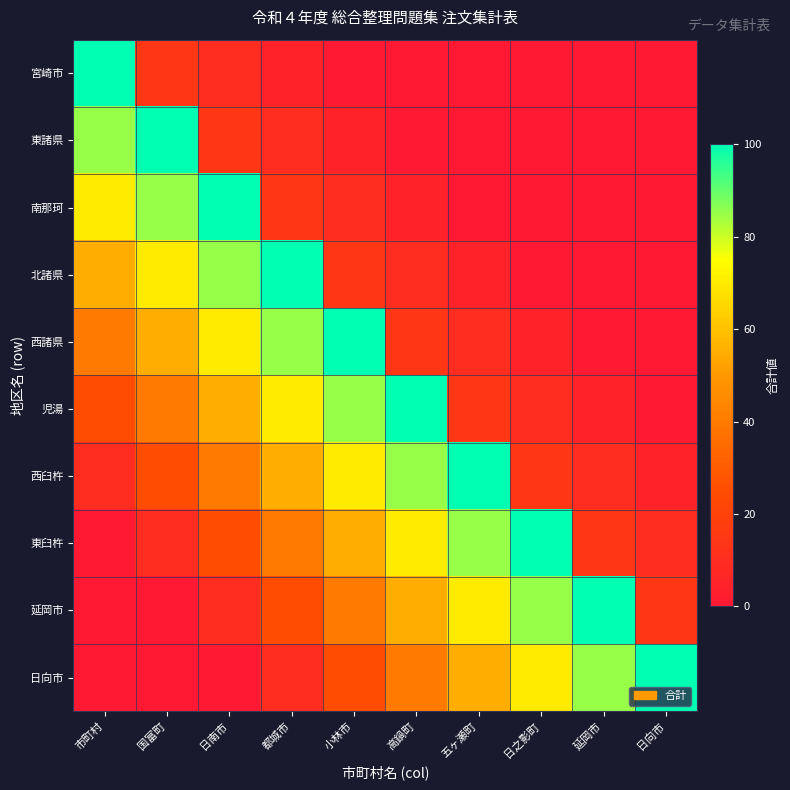

How many categories are shown in the chart?

10